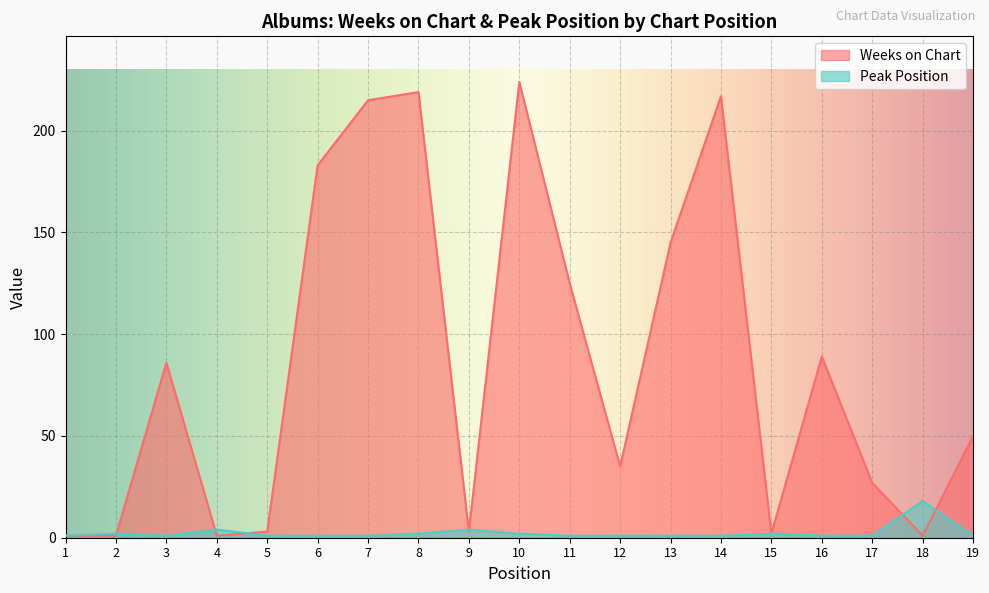

True or false: Peak Position has a value of 2 at 8.

True